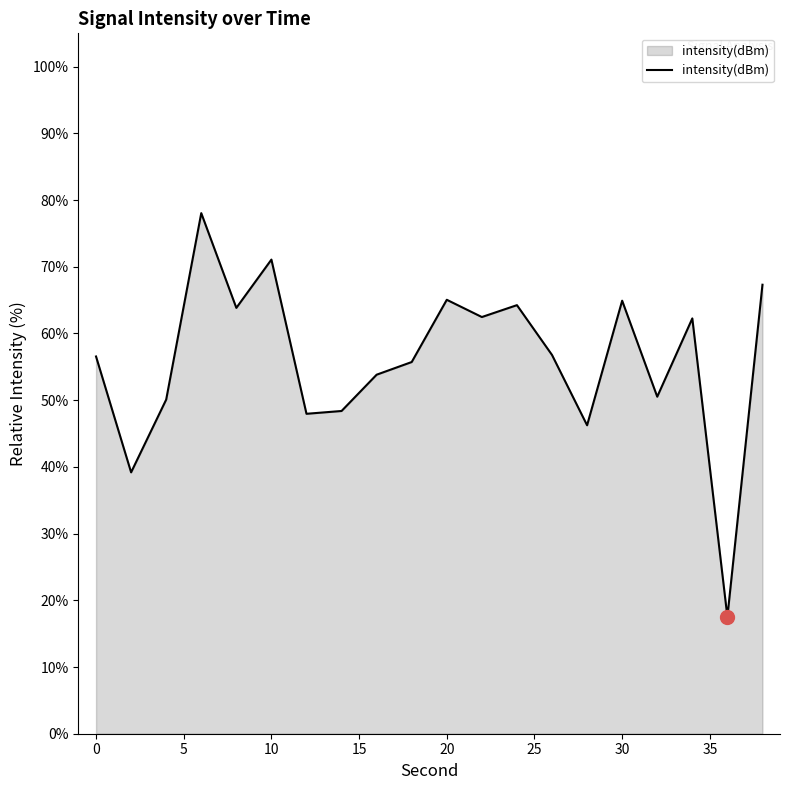

What is the smallest value displayed?

17.5